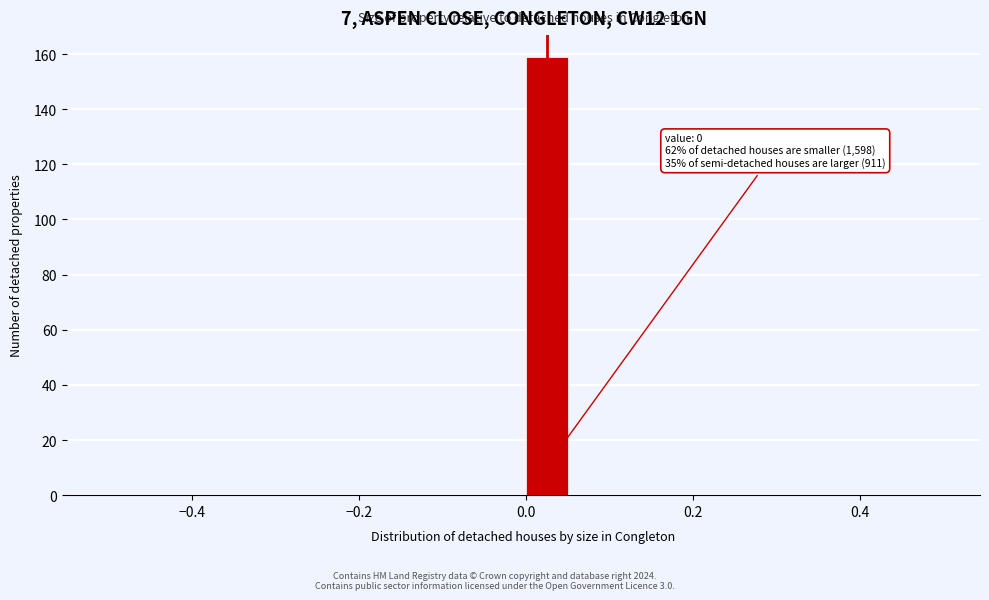

Around what value on the x-axis is the tallest bar? Give the approximate position of its centre, as read against the axis.

0.02